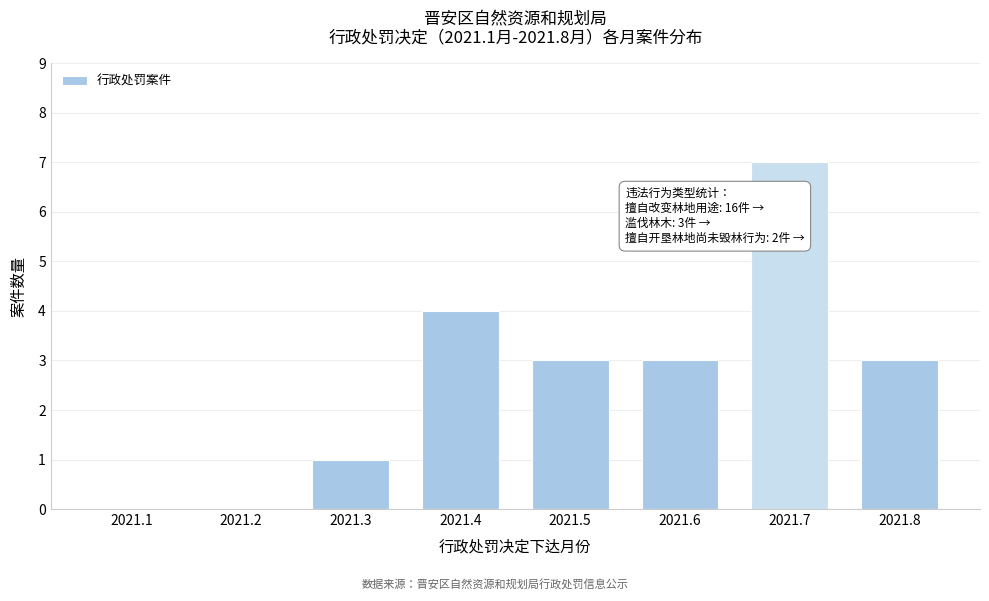

Reading left to right, list all the values displayed in this chart.

2021.1=0	2021.2=0	2021.3=1	2021.4=4	2021.5=3	2021.6=3	2021.7=7	2021.8=3